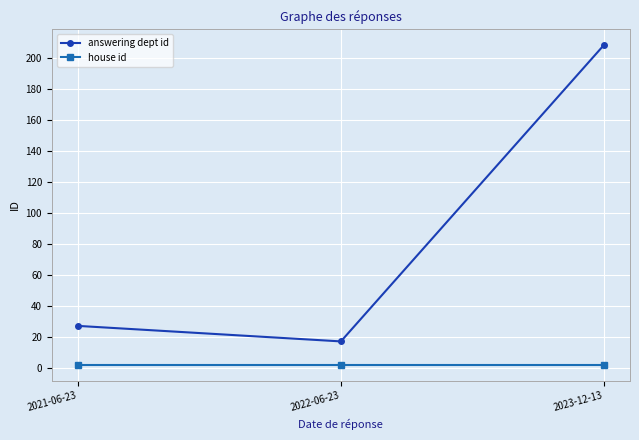

How many series are shown in this chart?

2